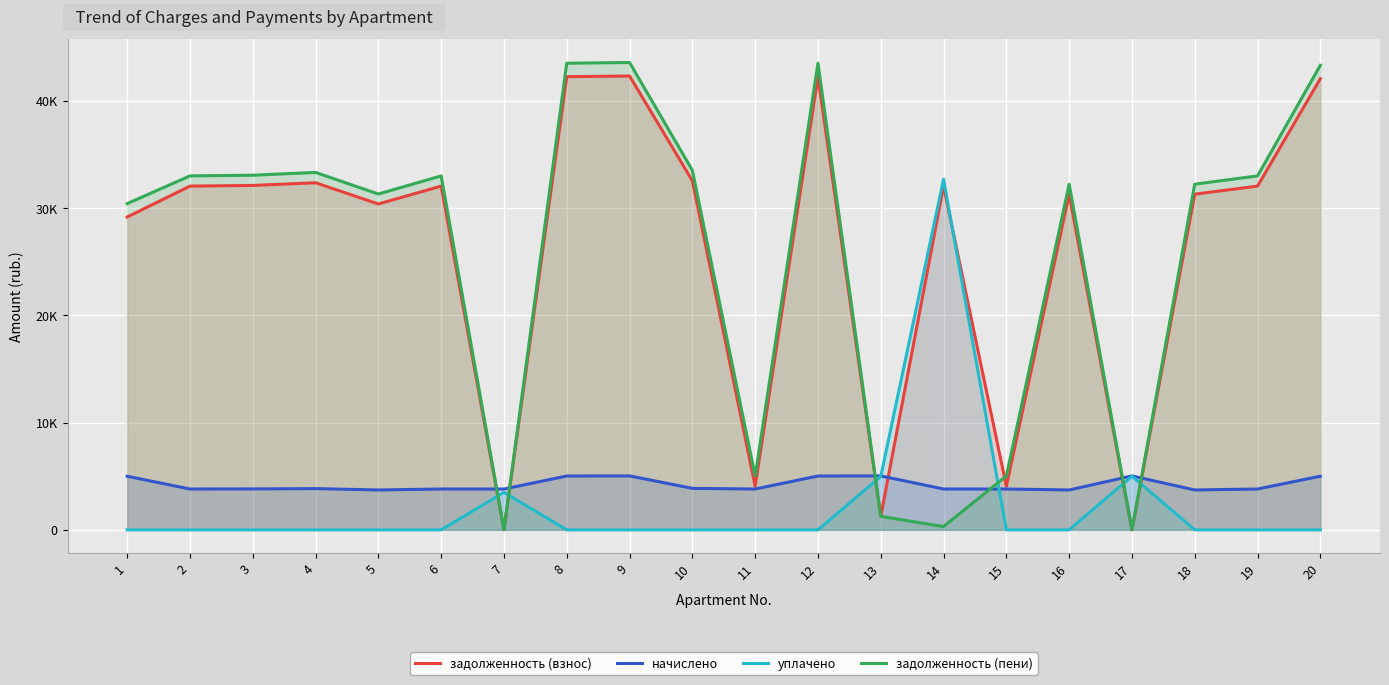

The задолженность (пени) series shows 13797.3 at 2. True or false?

False